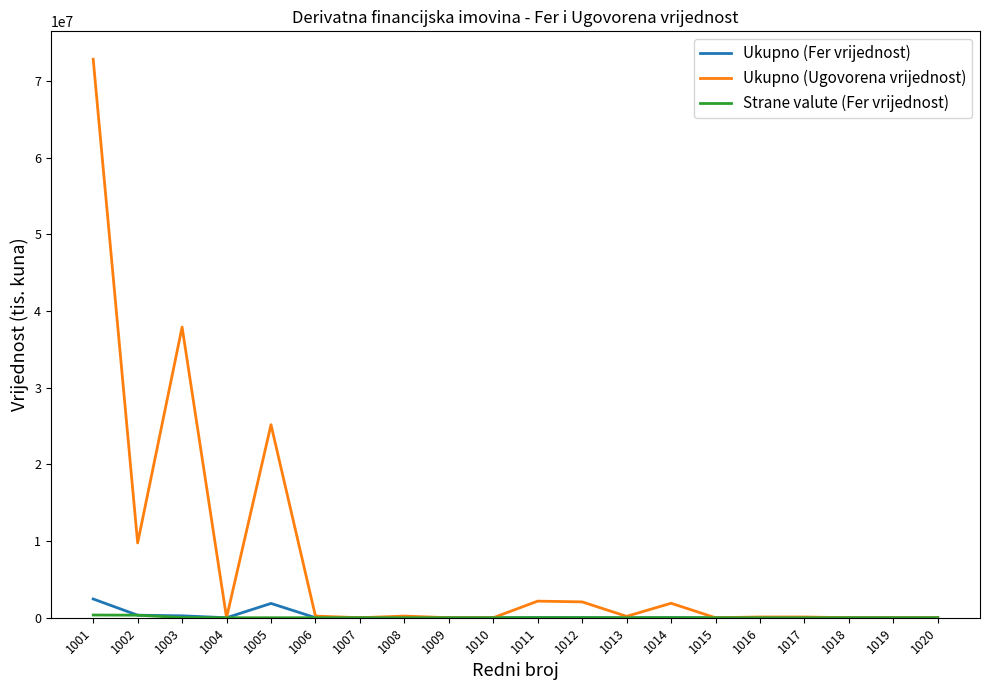

Which series has the largest total across all categories?

Ukupno (Ugovorena vrijednost)